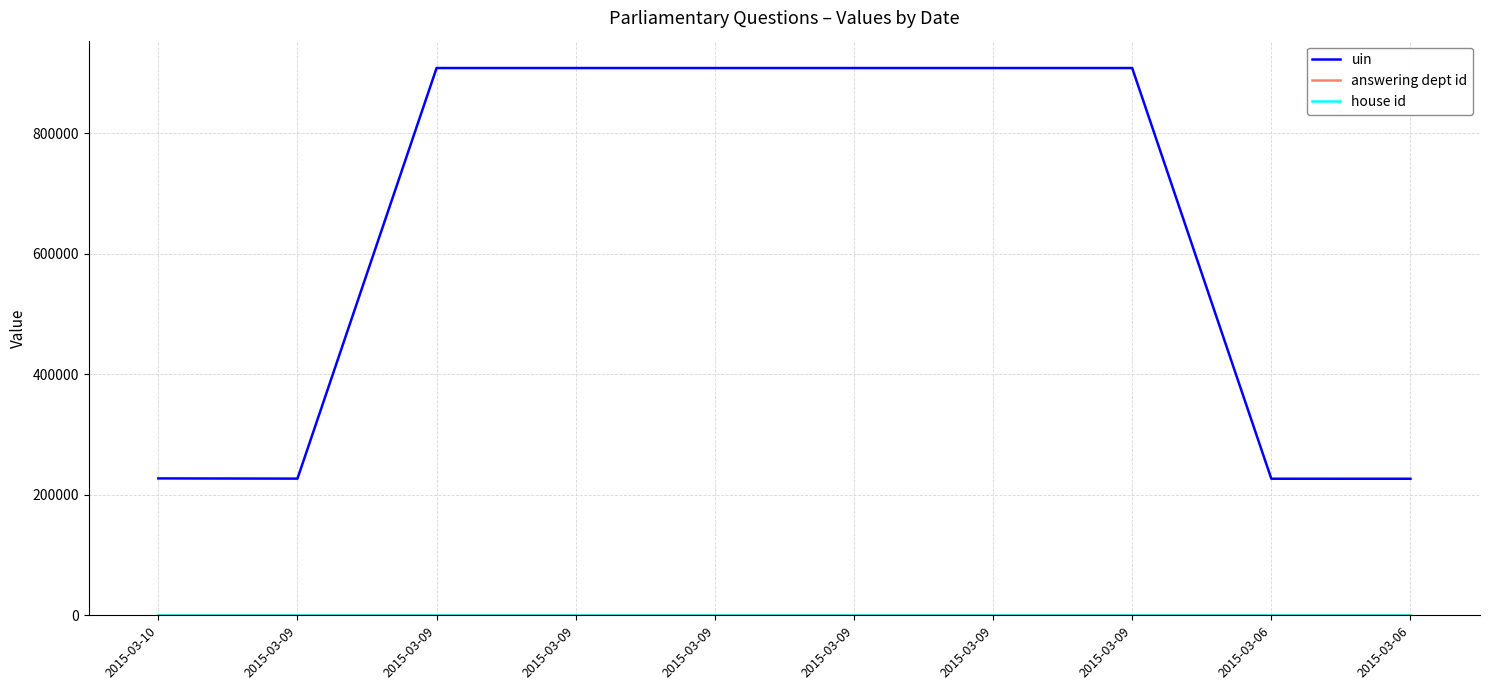

Does the chart display data point markers on the line(s)?

No